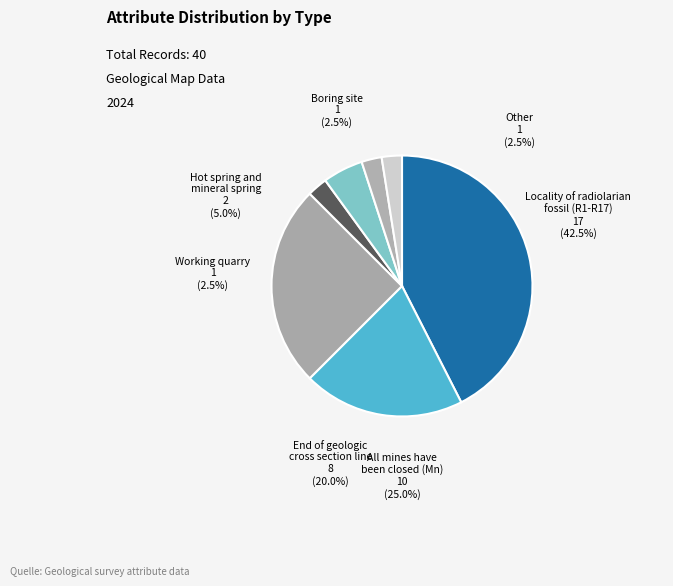

How many slices are in this pie chart?

7